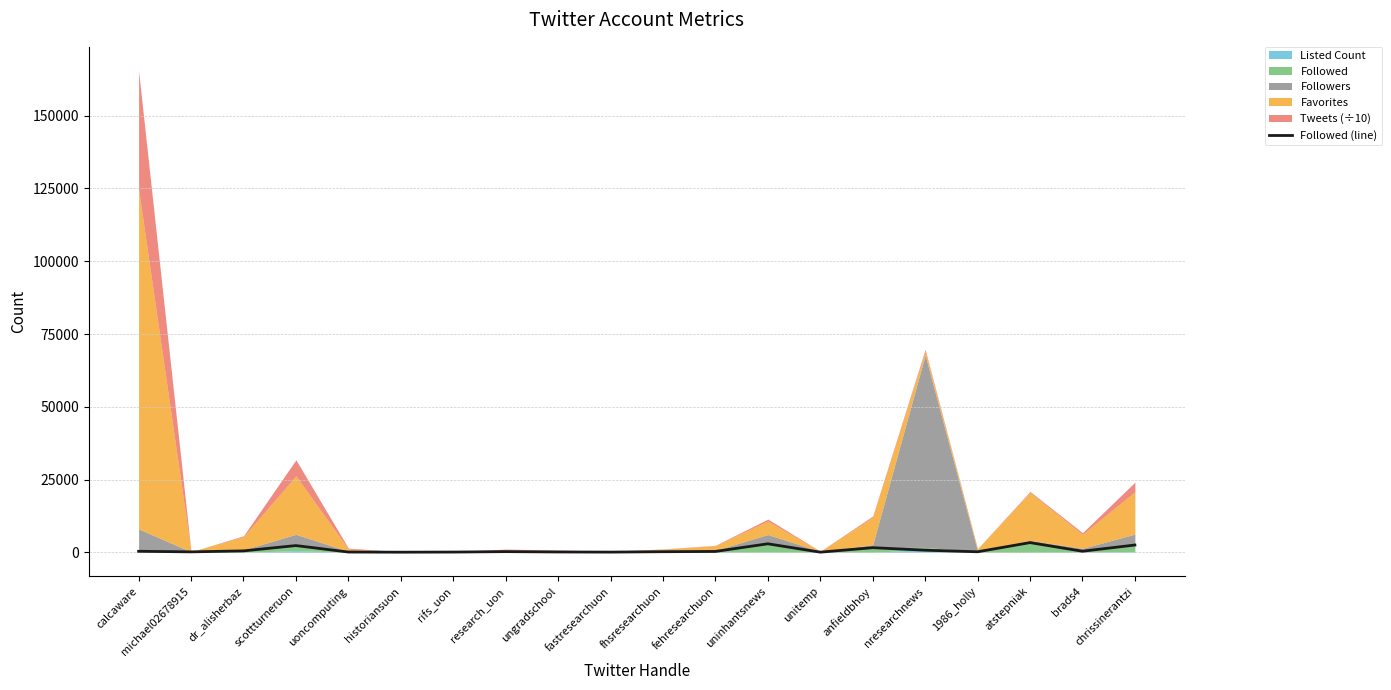

At which category does the data reach its first local valley?

michael02678915